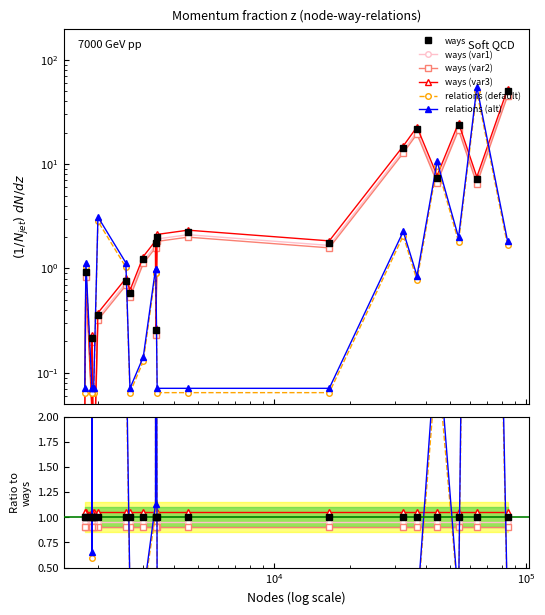

What is the difference between the maximum and minimum values in the ways (var3) series?

52.5